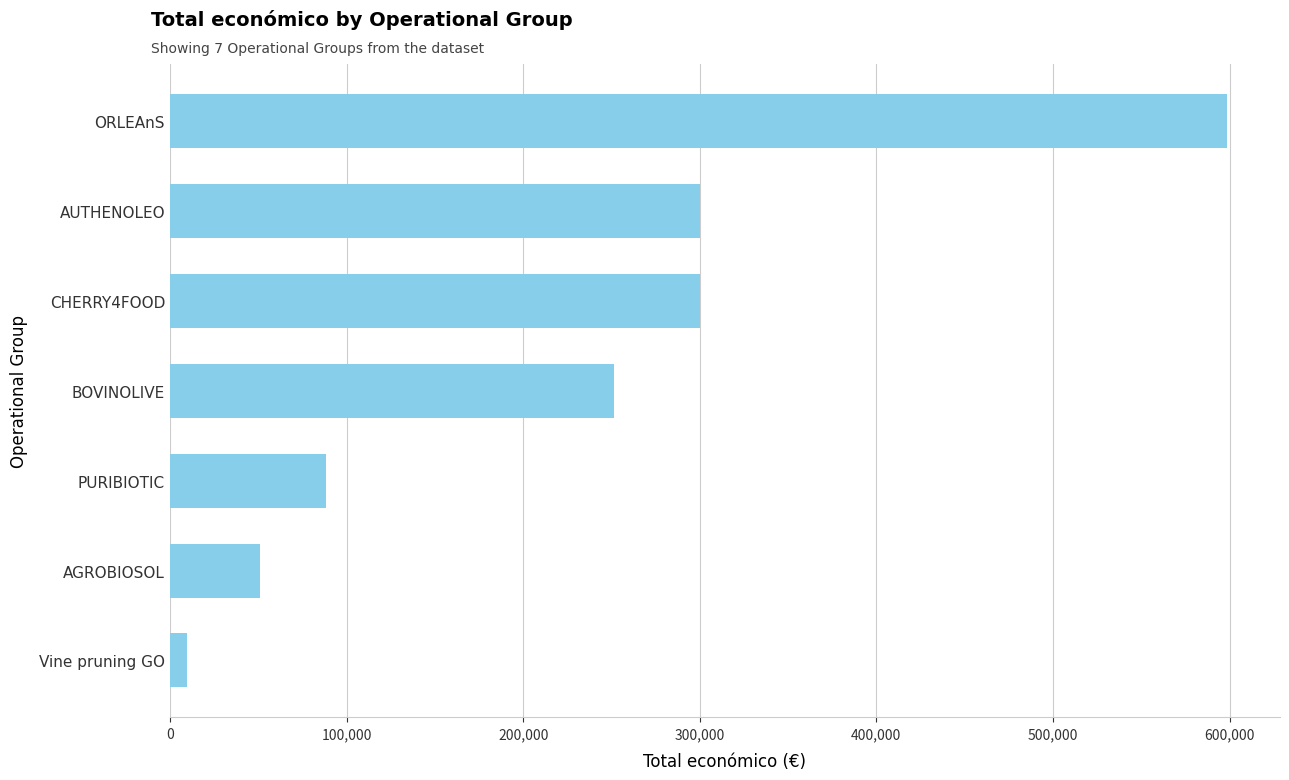

What is the sum of all values?

1598828